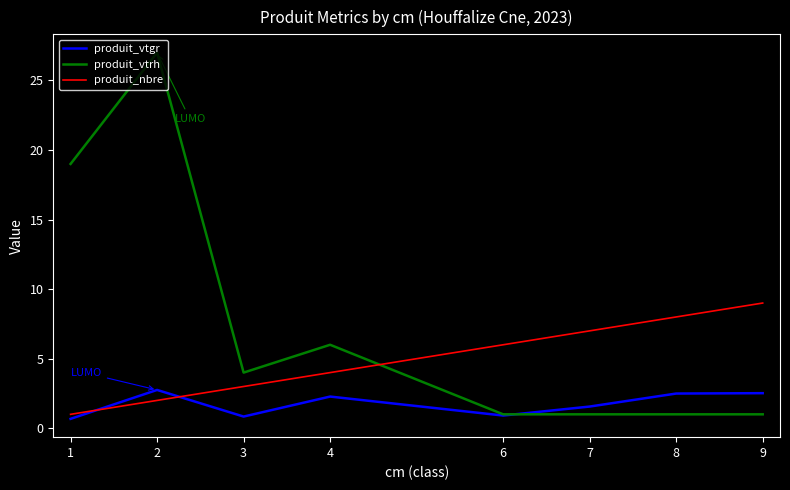

What is the difference between the maximum and second lowest values in the produit_nbre series?

7.0